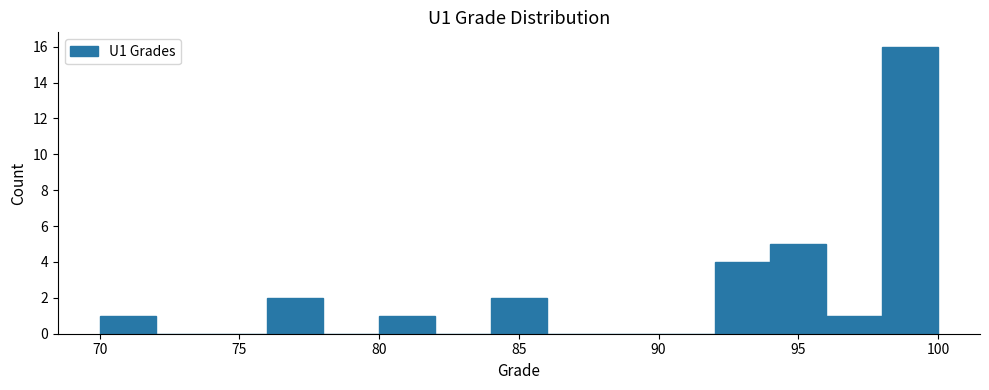

Reading left to right, list every bar in this chart as the range it spans on the x-axis followed by its height. The values are not printed on the chart, so give them approximately, as read against the axis.

70 to 72: 1
72 to 74: 0
74 to 76: 0
76 to 78: 2
78 to 80: 0
80 to 82: 1
82 to 84: 0
84 to 86: 2
86 to 88: 0
88 to 90: 0
90 to 92: 0
92 to 94: 4
94 to 96: 5
96 to 98: 1
98 to 100: 16